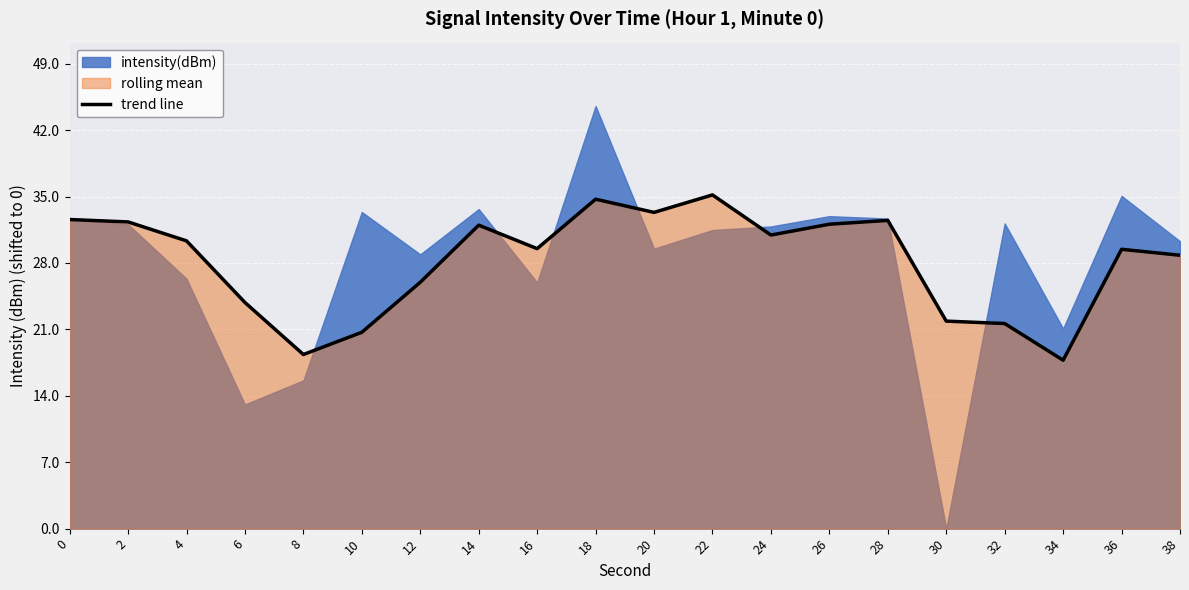

The chart shows a value of 32.6 at 0. True or false?

True